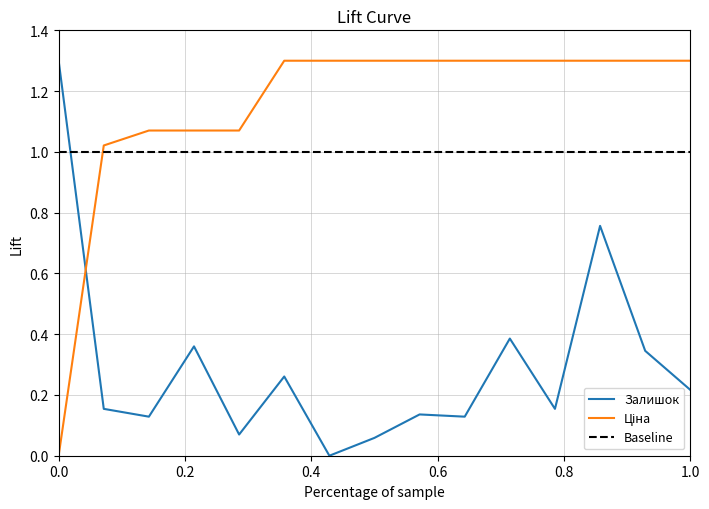

Is it true that Залишок equals 0.5 at 0.0?

False